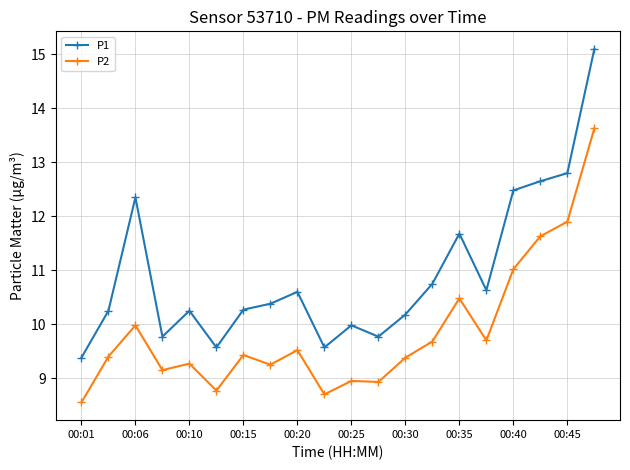

Which series has the largest range (max minus min)?

P1